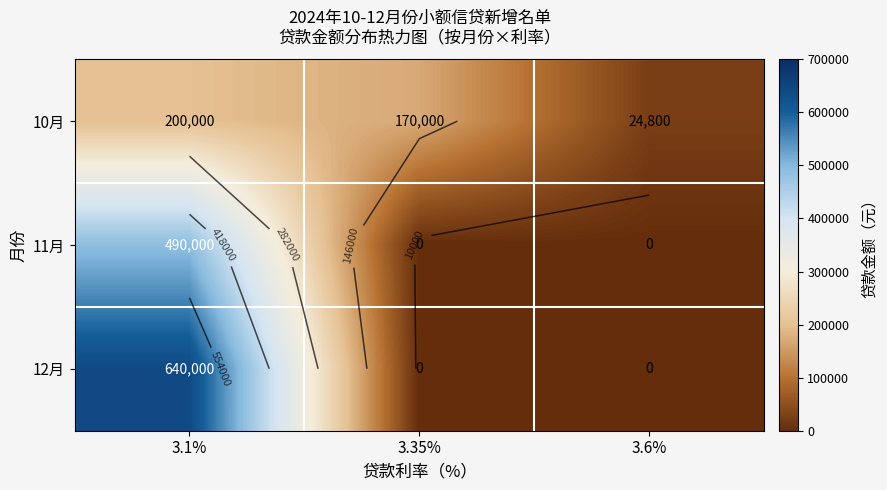

The value of 11月 at 3.1% is 325006. True or false?

False